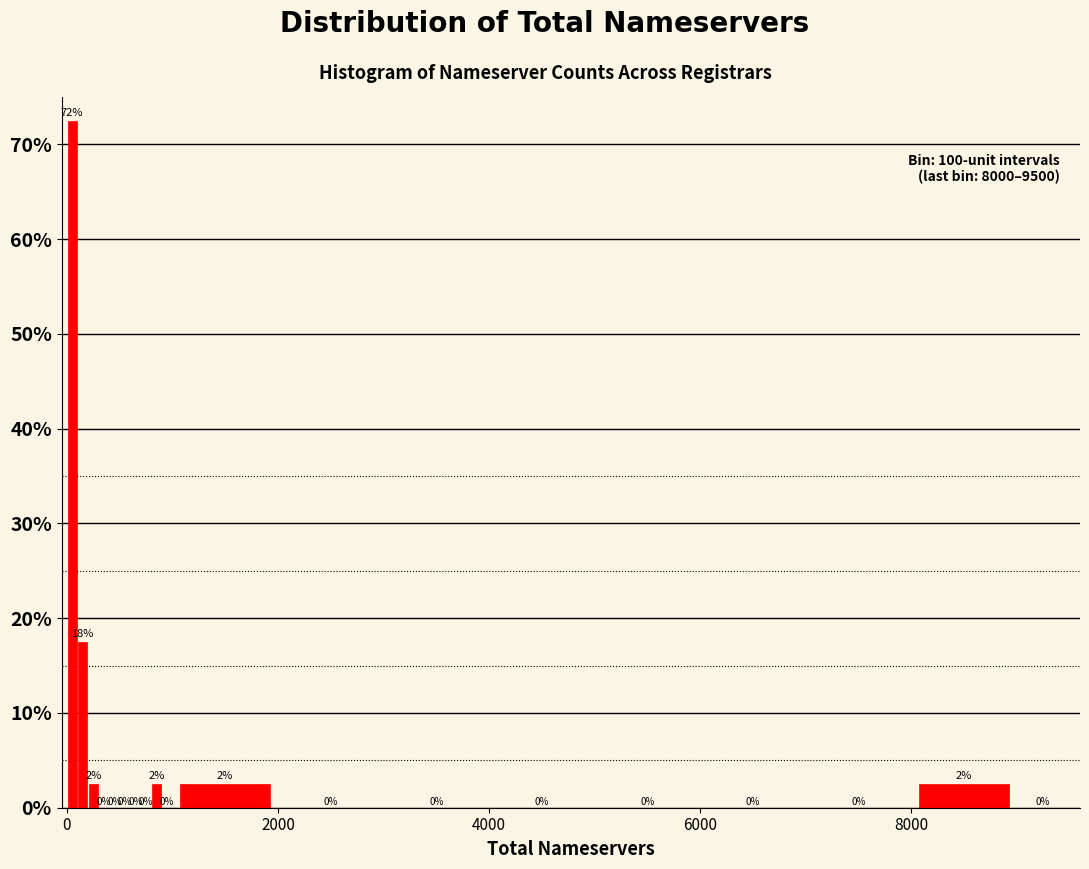

Read against the x-axis, roughly where is the centre of the tallest bar?

0